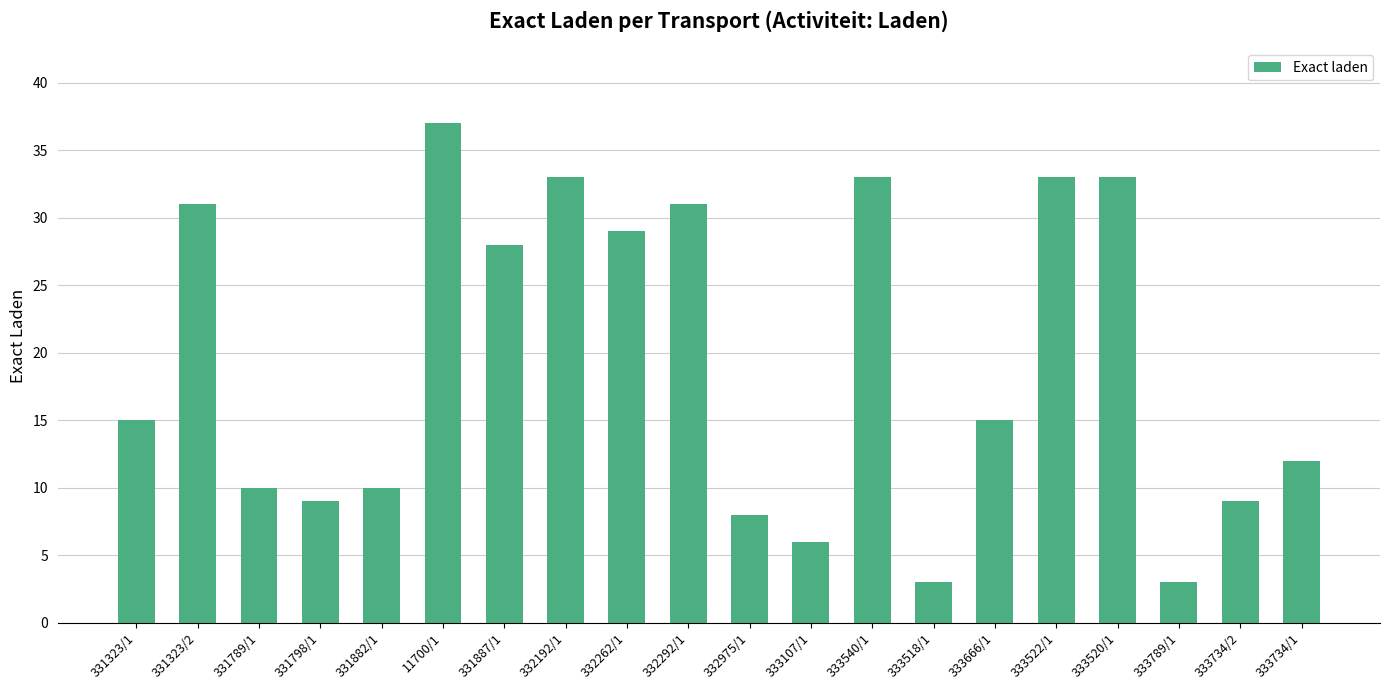

What position from the left is 333107/1?

12